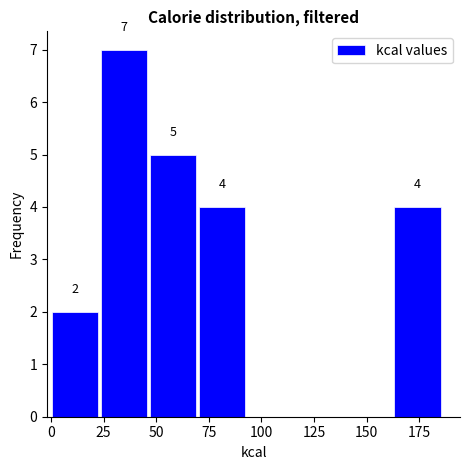

Which range on the x-axis has the tallest bar?

25 to 45